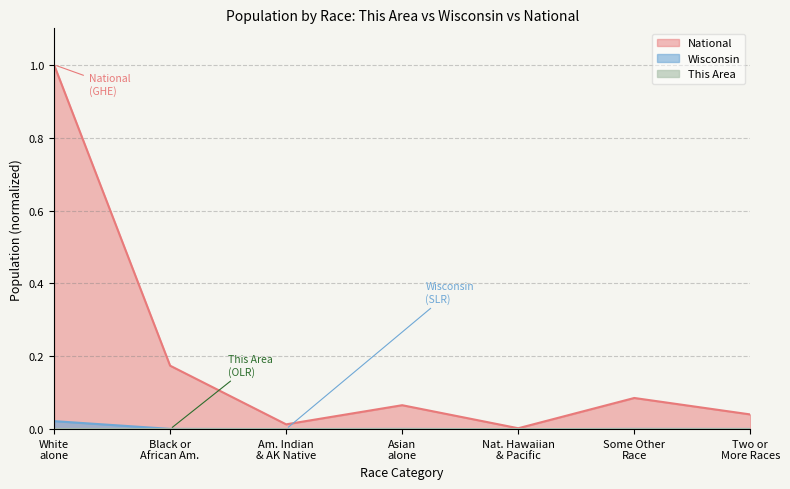

True or false: This Area and National cross at least once.

False